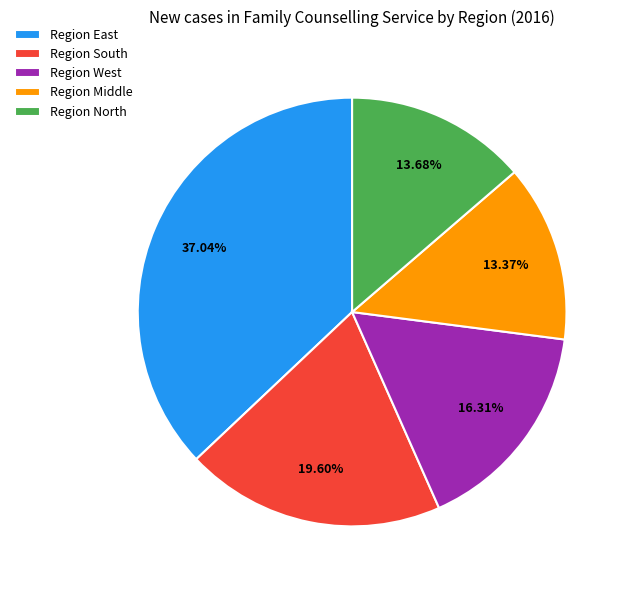

Which has a higher value, Region Middle or Region West?

Region West